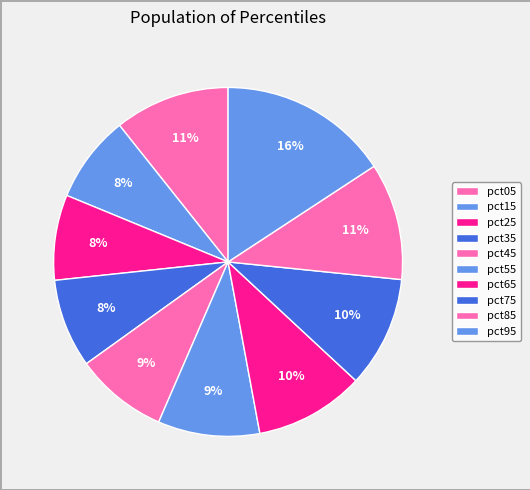

To the nearest percent, what percentage of the pie is pct85?

11%